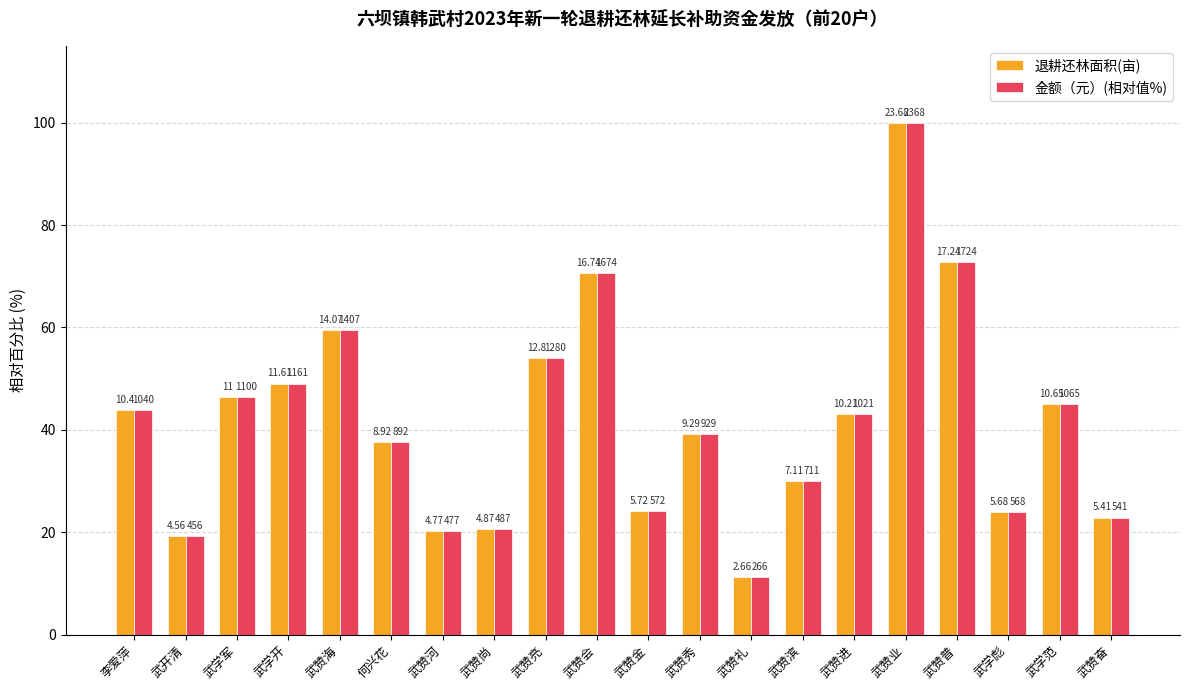

What are all the series names shown in the legend?

退耕还林面积(亩), 金额（元）(相对值%)